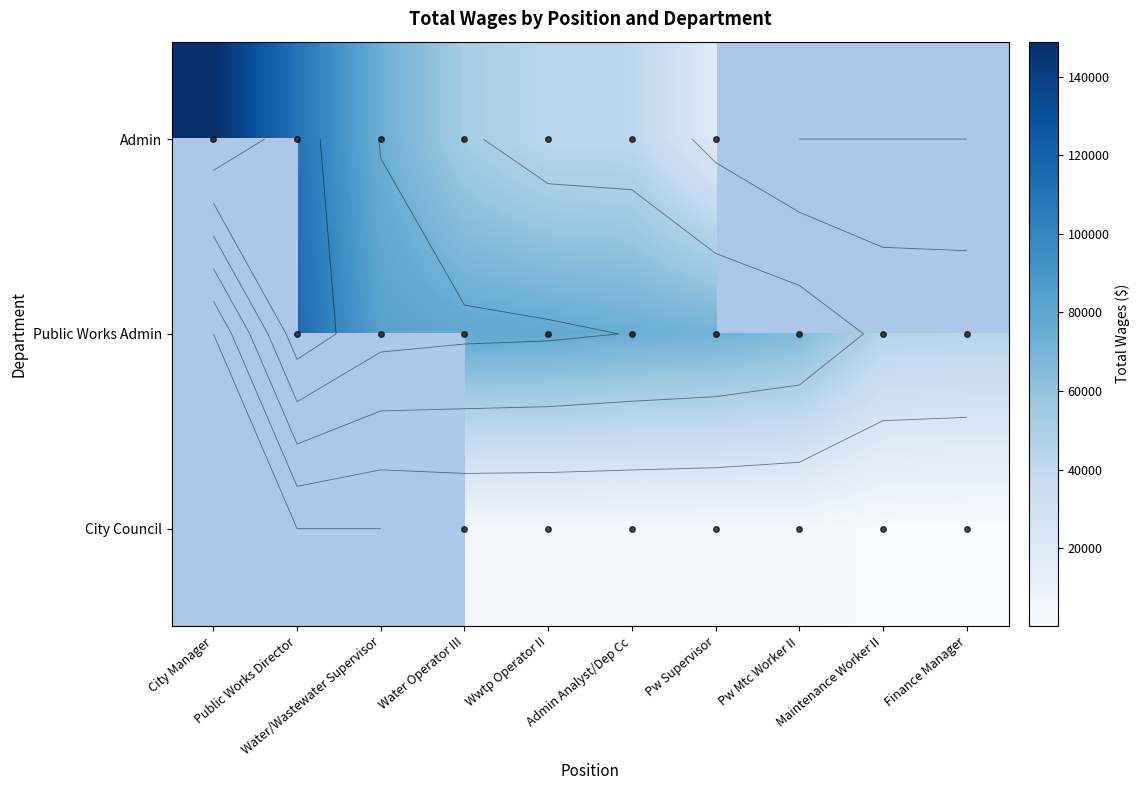

What is the spread (max minus min) of values at Water/Wastewater Supervisor?

82732